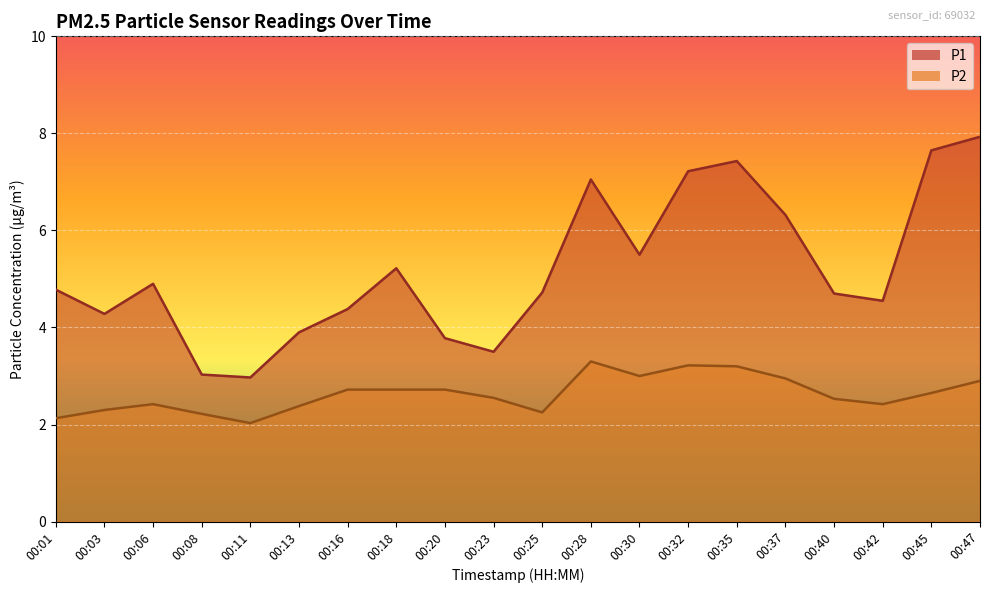

At how many categories does at least one series exceed 5?

8